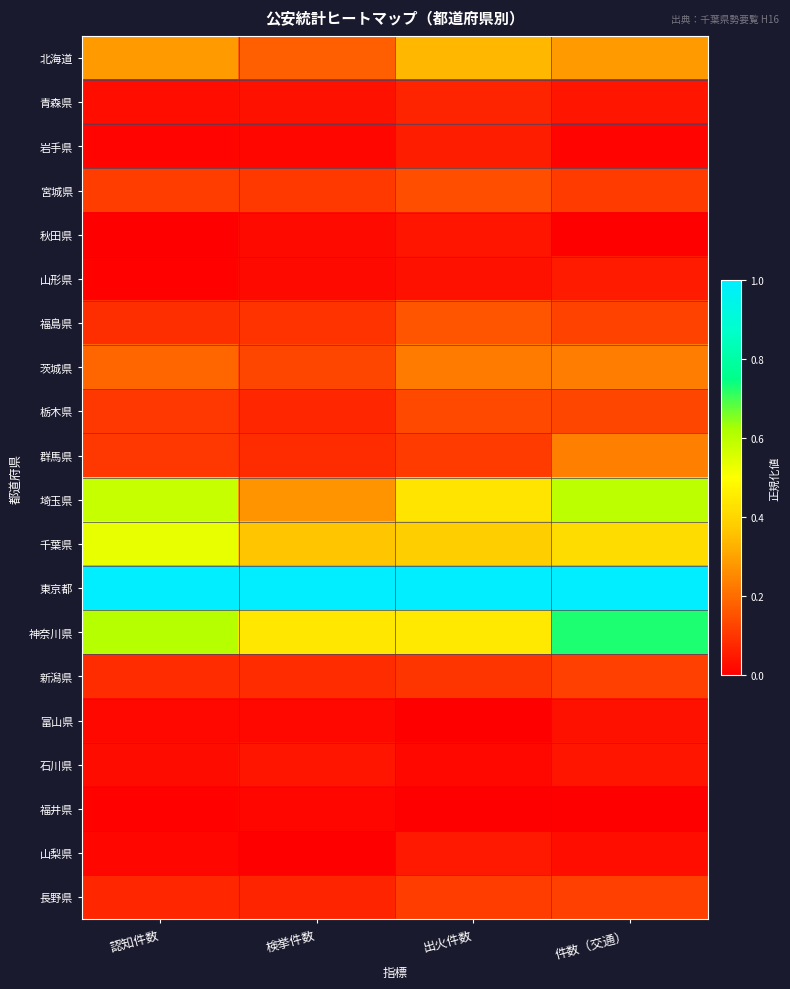

Rank the series at 出火件数 from highest to lowest value.

東京都, 神奈川県, 埼玉県, 千葉県, 北海道, 茨城県, 福島県, 宮城県, 栃木県, 長野県, 群馬県, 新潟県, 青森県, 岩手県, 山梨県, 秋田県, 山形県, 石川県, 富山県, 福井県